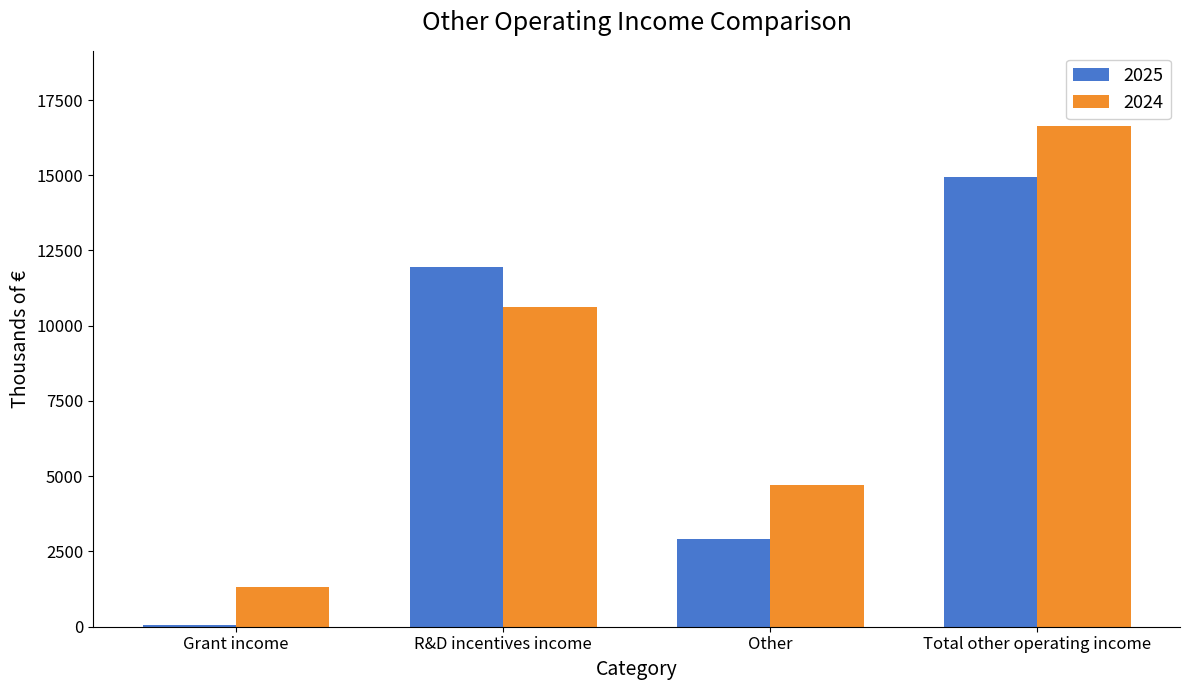

Which series changed the most between R&D incentives income and Total other operating income?

2024